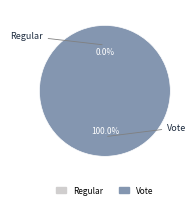

How many segments does this pie chart have?

2